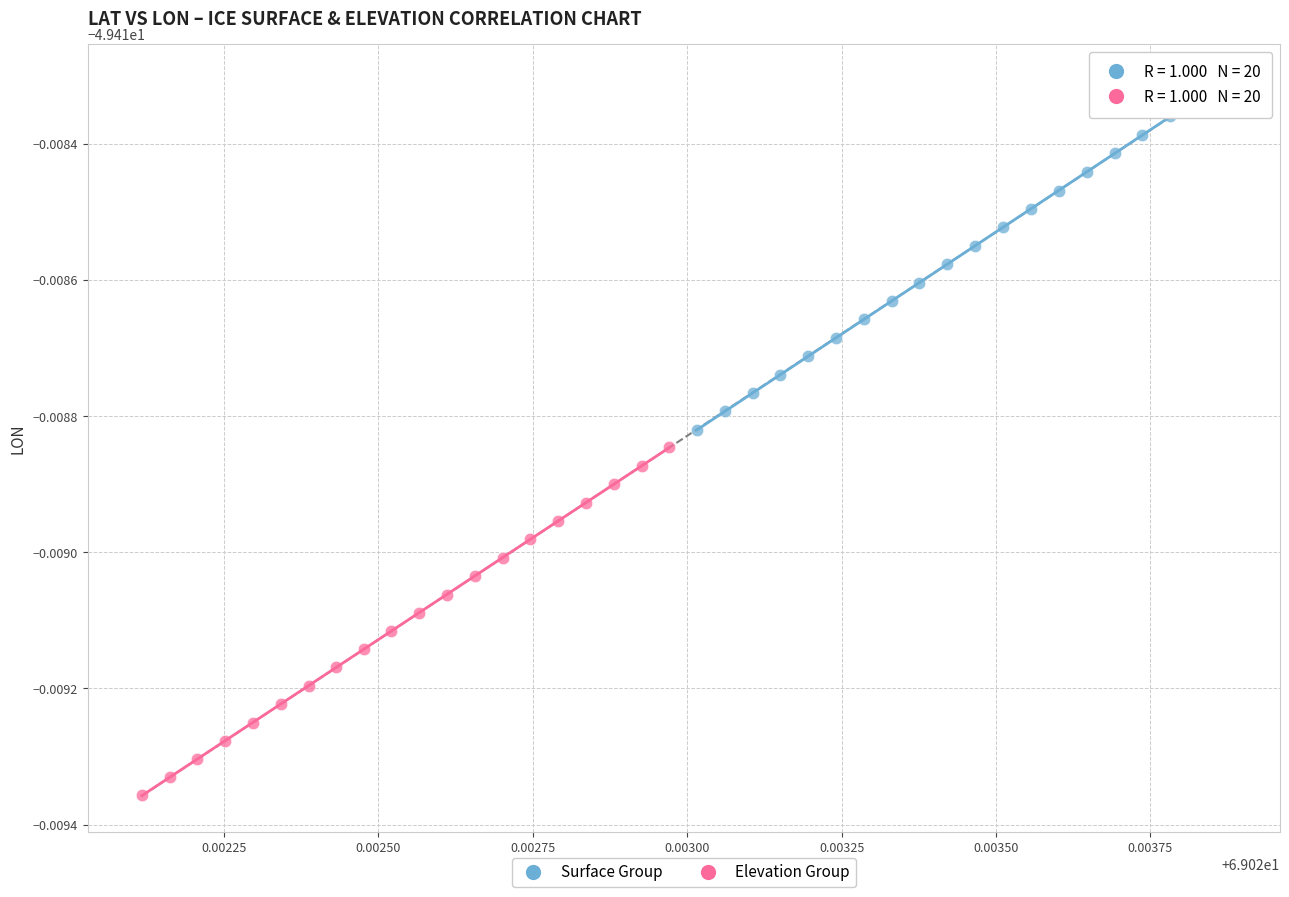

Which series contains the lowest Y value?

Elevation Group